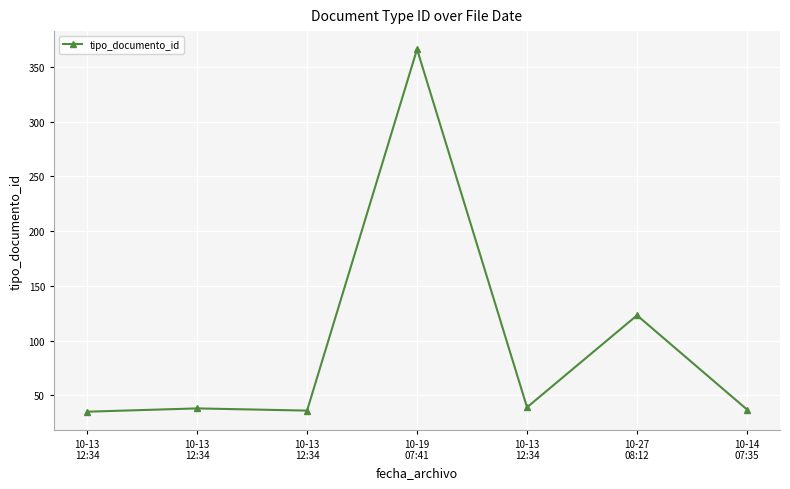

The chart shows a value of 20 at 10-13
12:34. True or false?

False